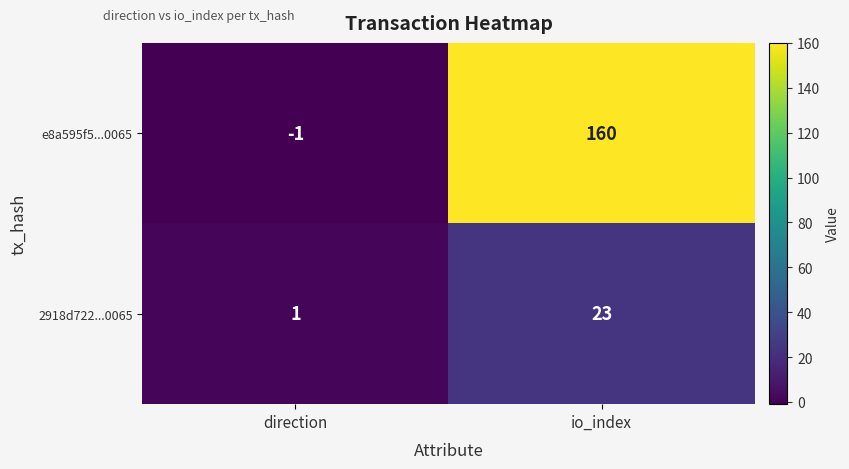

Reading left to right, list all the values displayed in this chart.

e8a595f5...0065: direction=-1	io_index=160
2918d722...0065: direction=1	io_index=23